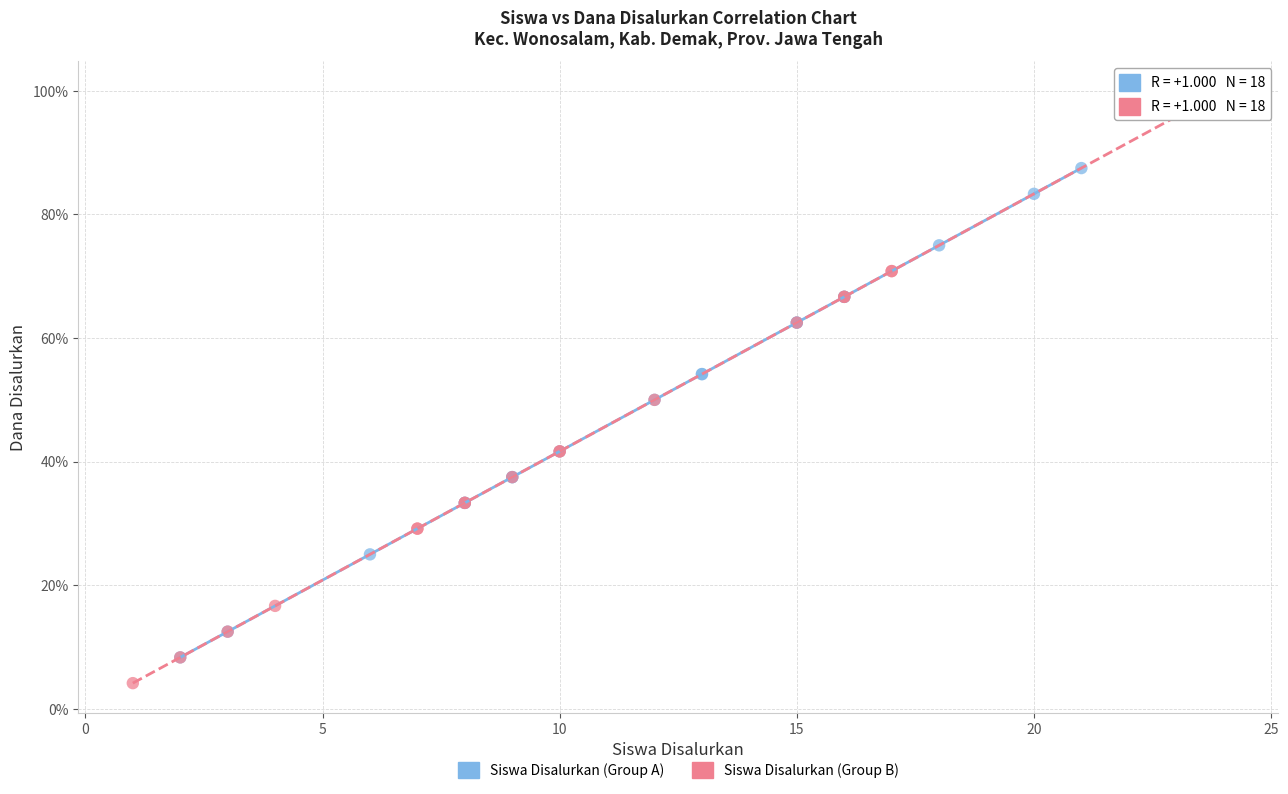

What are all the series names shown in the legend?

Siswa Disalurkan (Group A), Siswa Disalurkan (Group B)